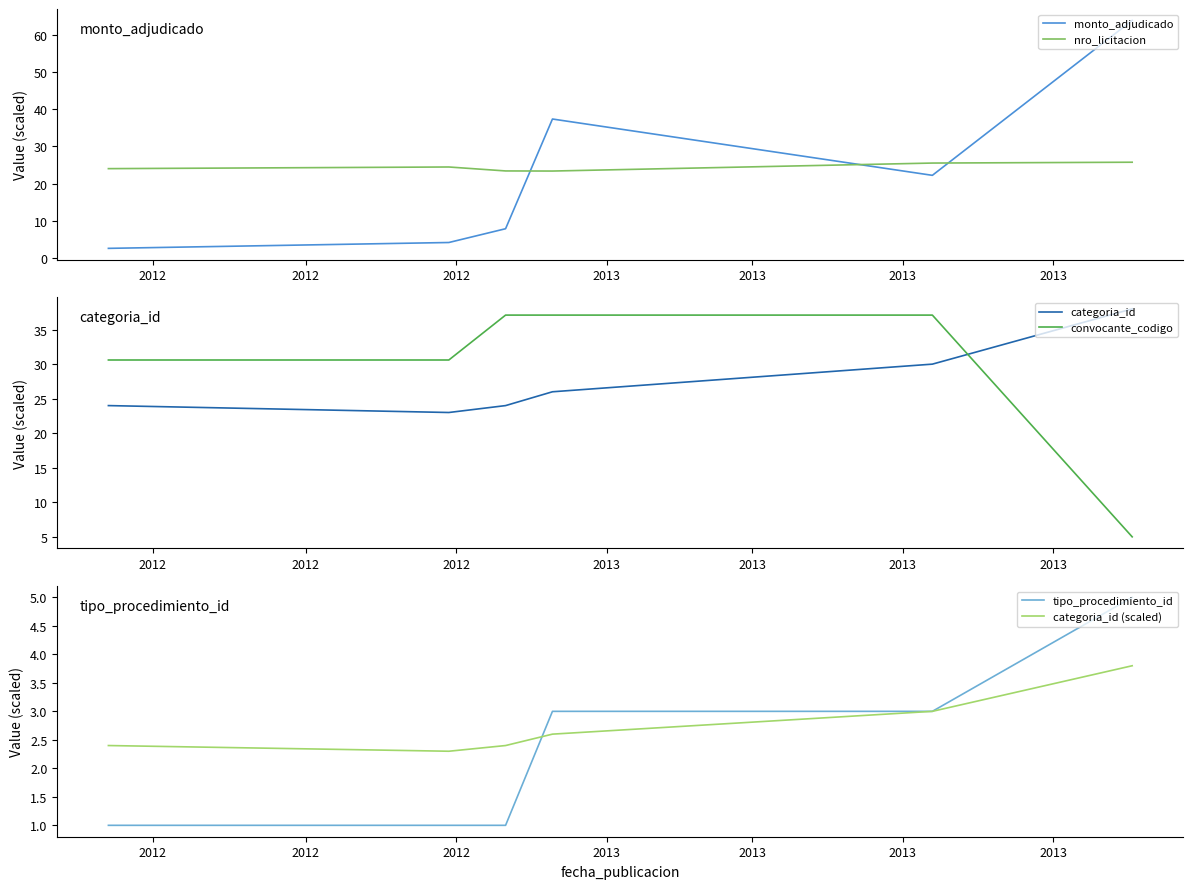

What is the difference between the second highest and minimum values in the categoria_id series?

7.0